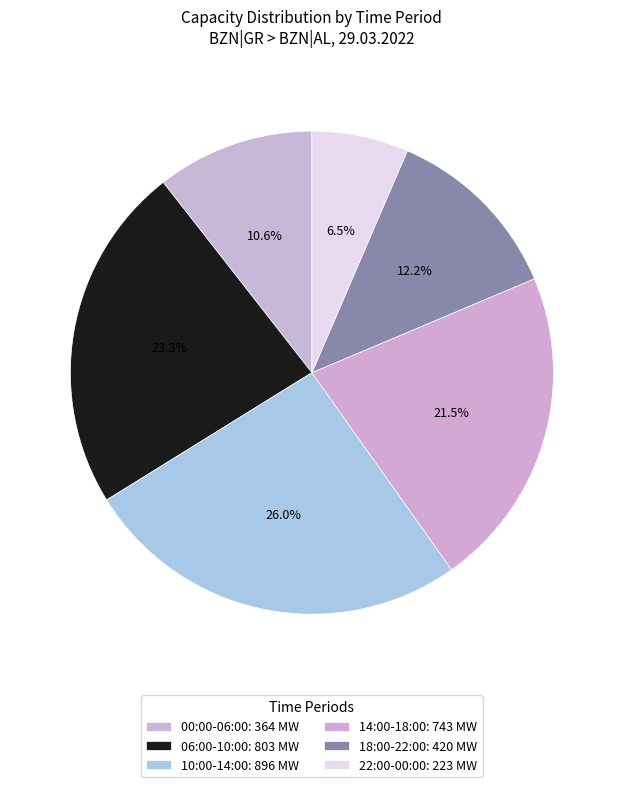

Count the number of slices in the pie.

6